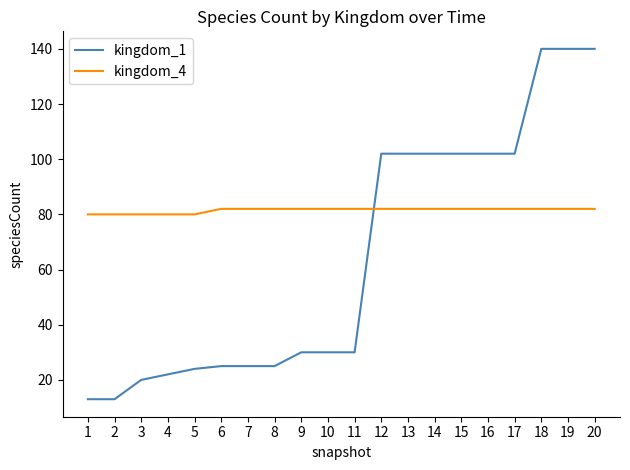

The value of kingdom_1 at 12 is 151. True or false?

False